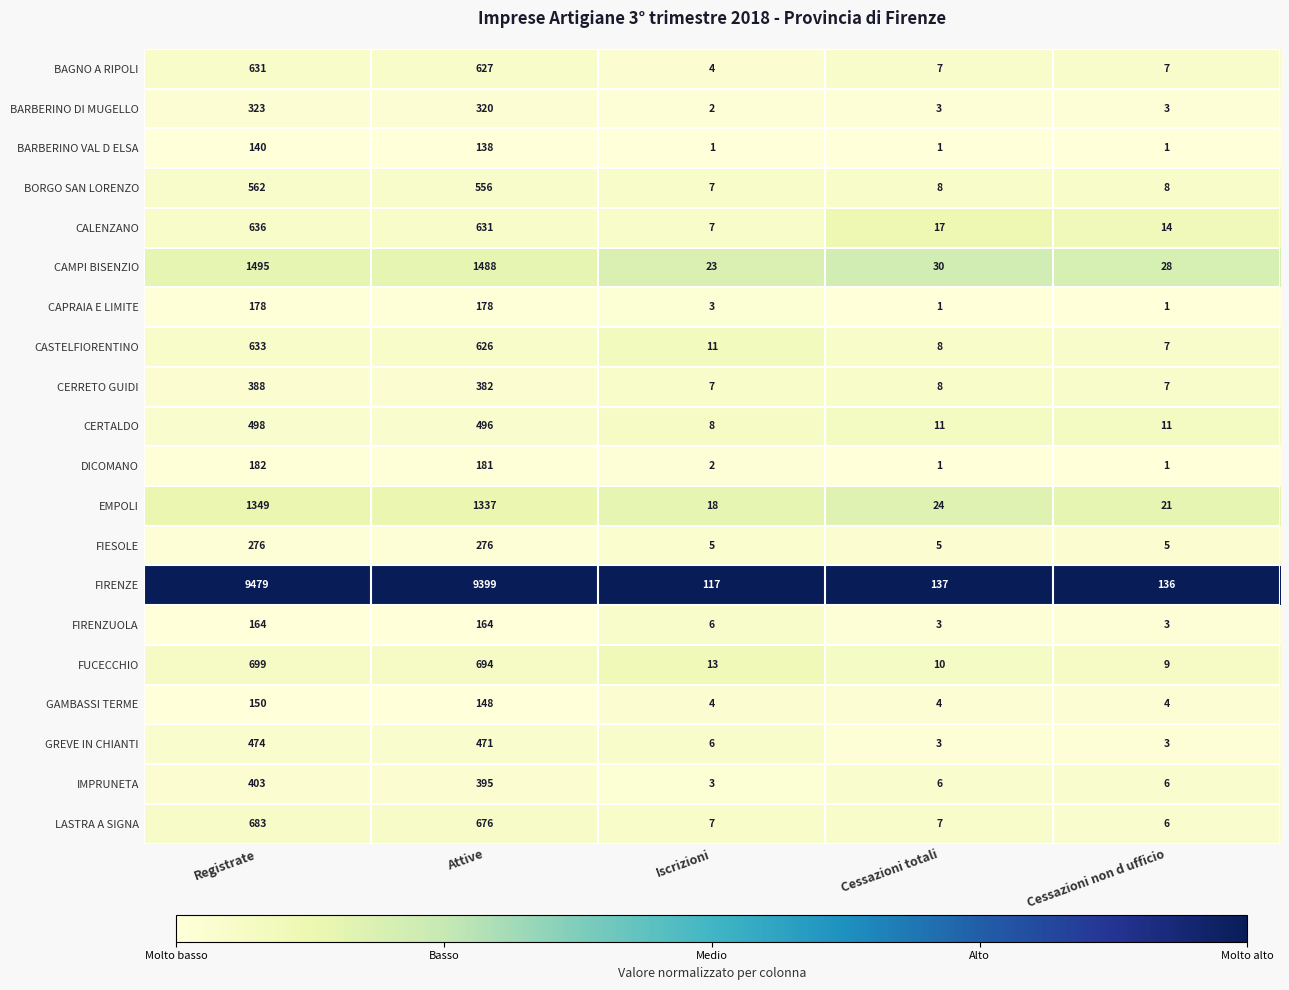

Which series has the largest range (max minus min)?

FIRENZE